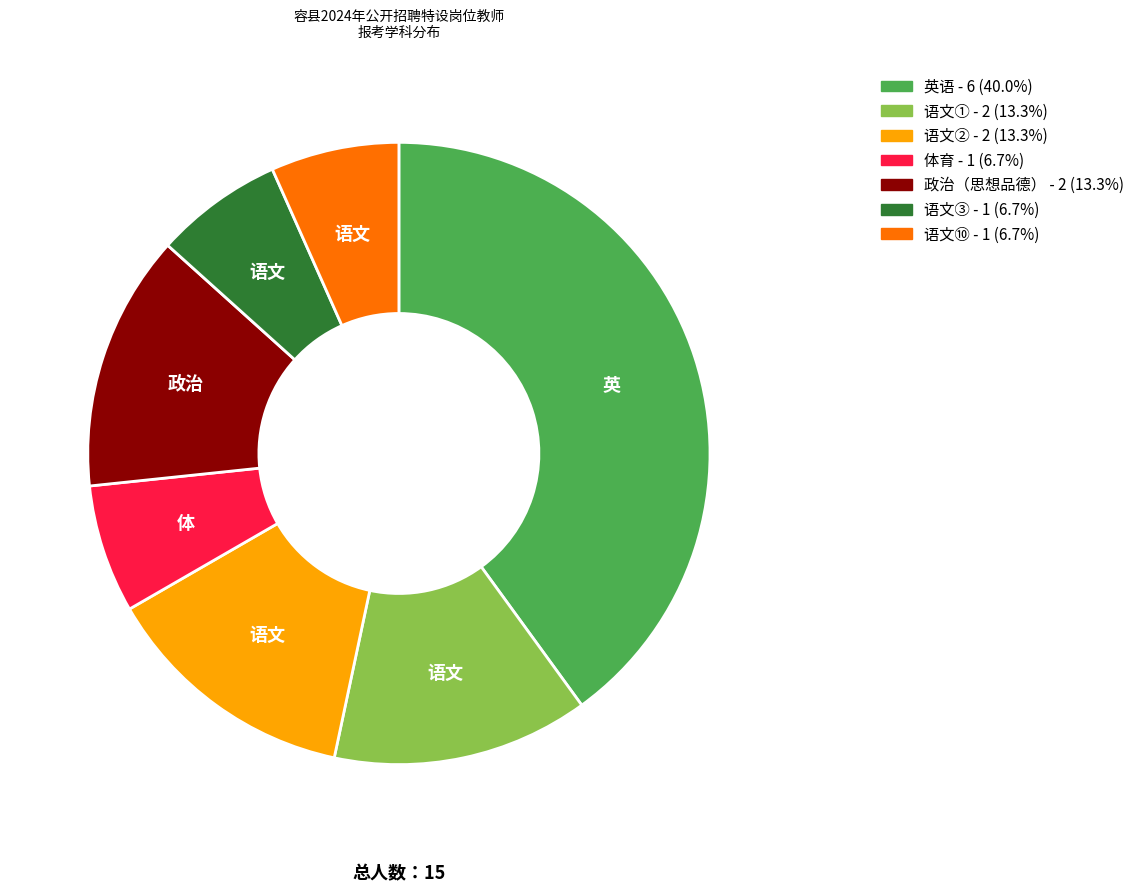

Count the number of slices in the pie.

7